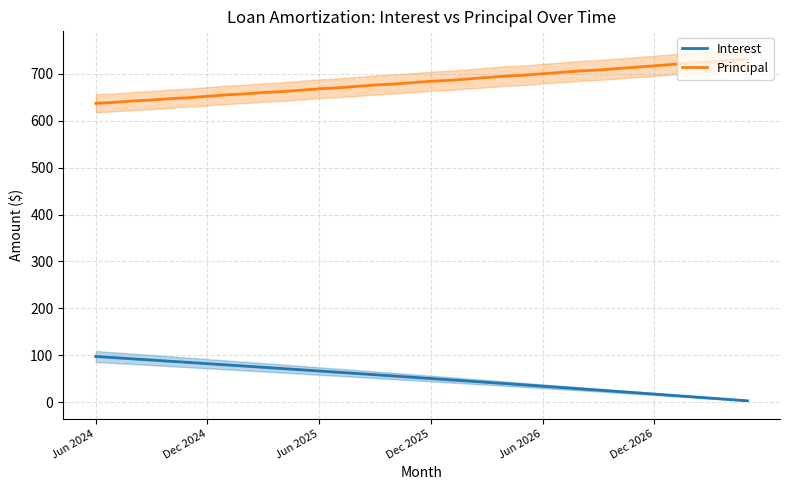

Read the Interest value at 34.

5.8